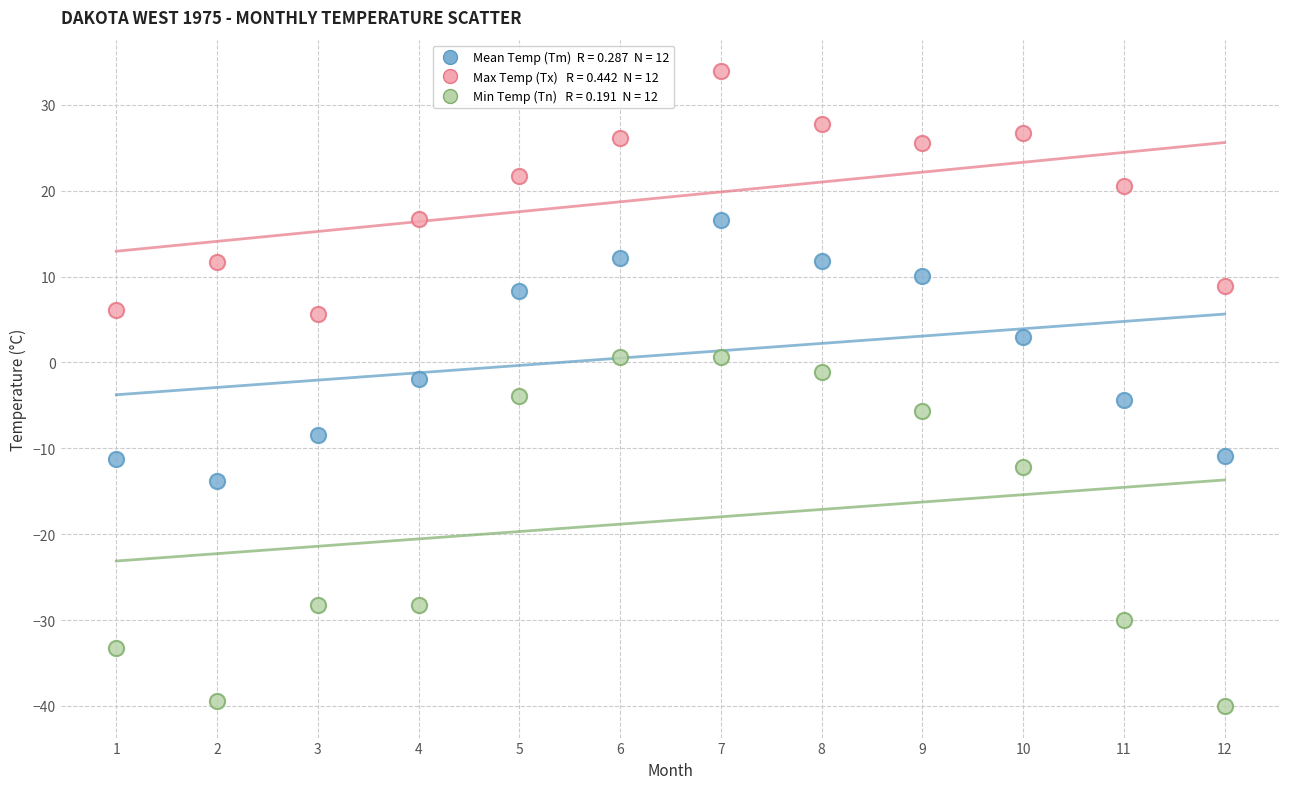

Across all data points, what is the range of X values (max minus min)?

11.0